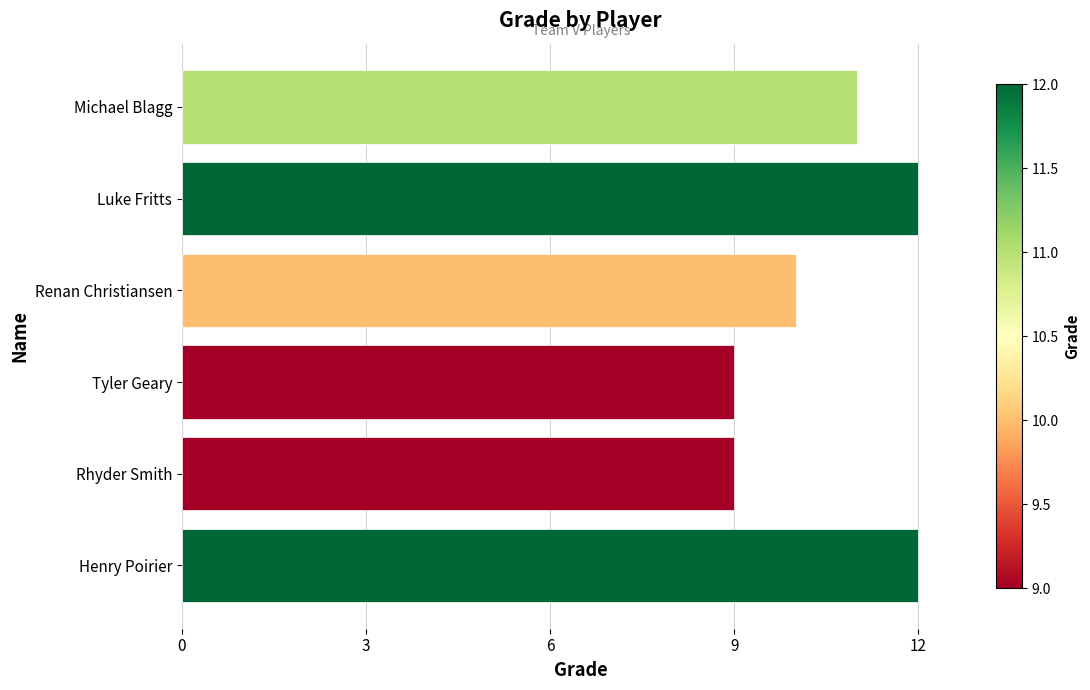

The chart shows a value of 6 at Rhyder Smith. True or false?

False